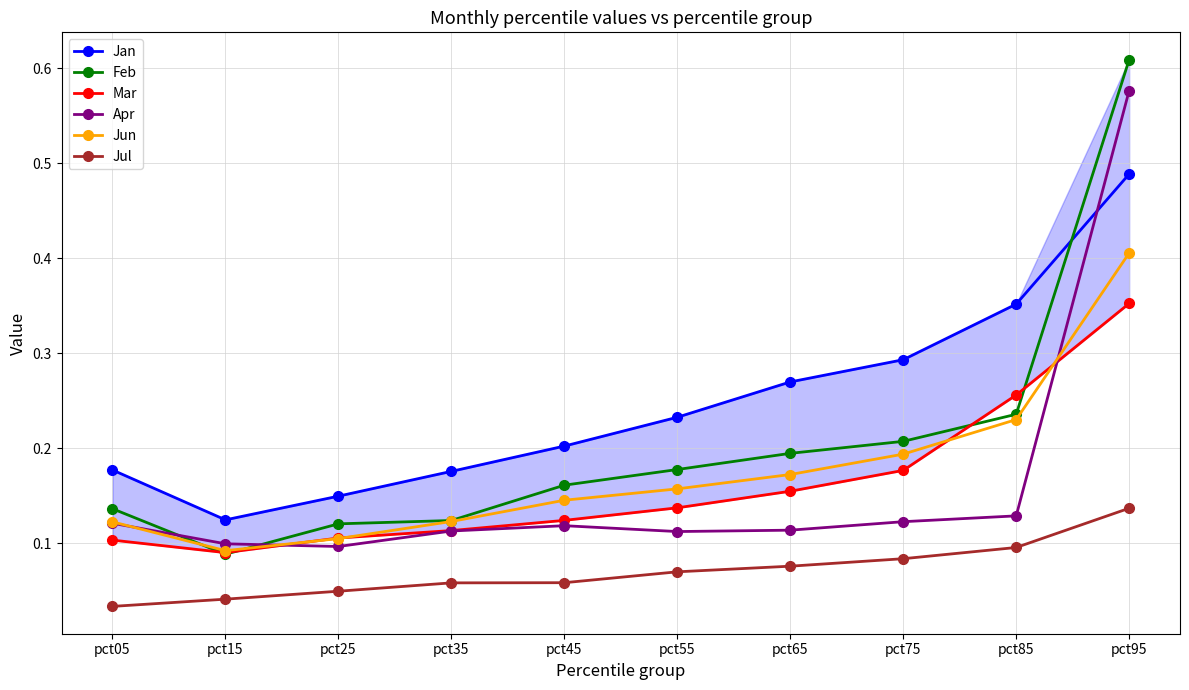

At which category does Apr reach its first local valley?

pct25